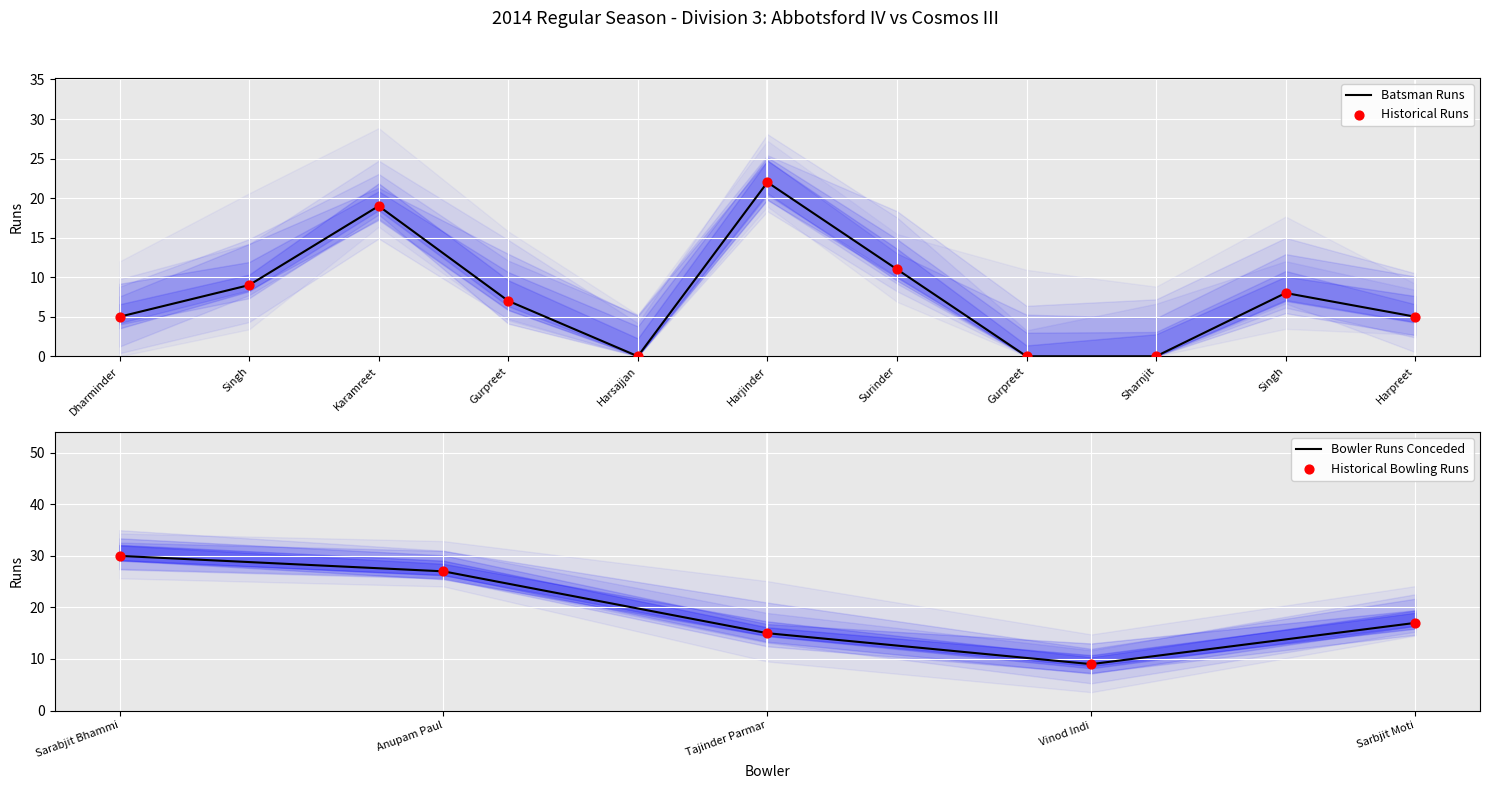

The value of Bowler Runs Conceded at Tajinder Parmar is 15. True or false?

True